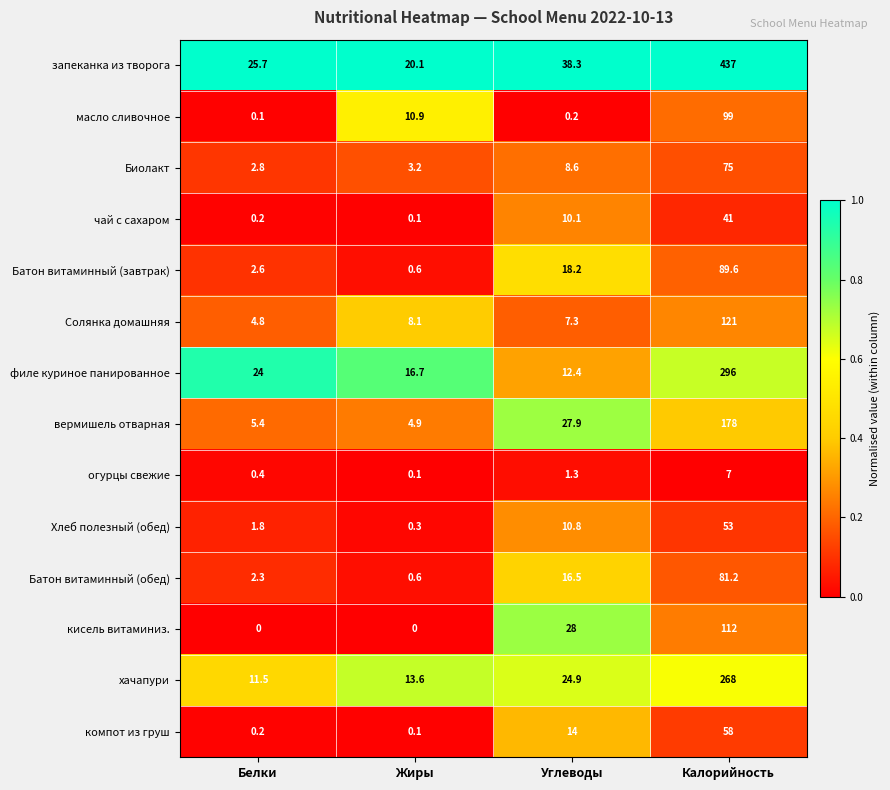

What is the sum of the хачапури values at Углеводы and Калорийность?

292.9